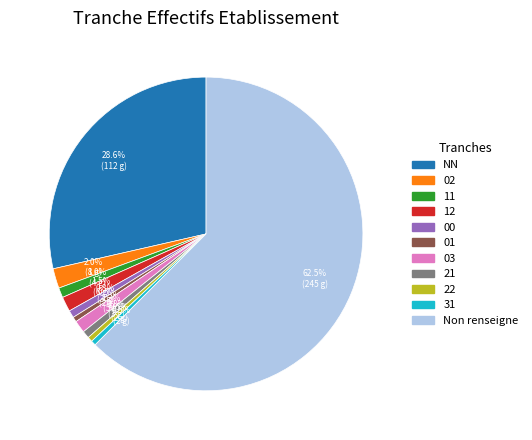

The NN slice represents 29% of the pie. True or false?

True